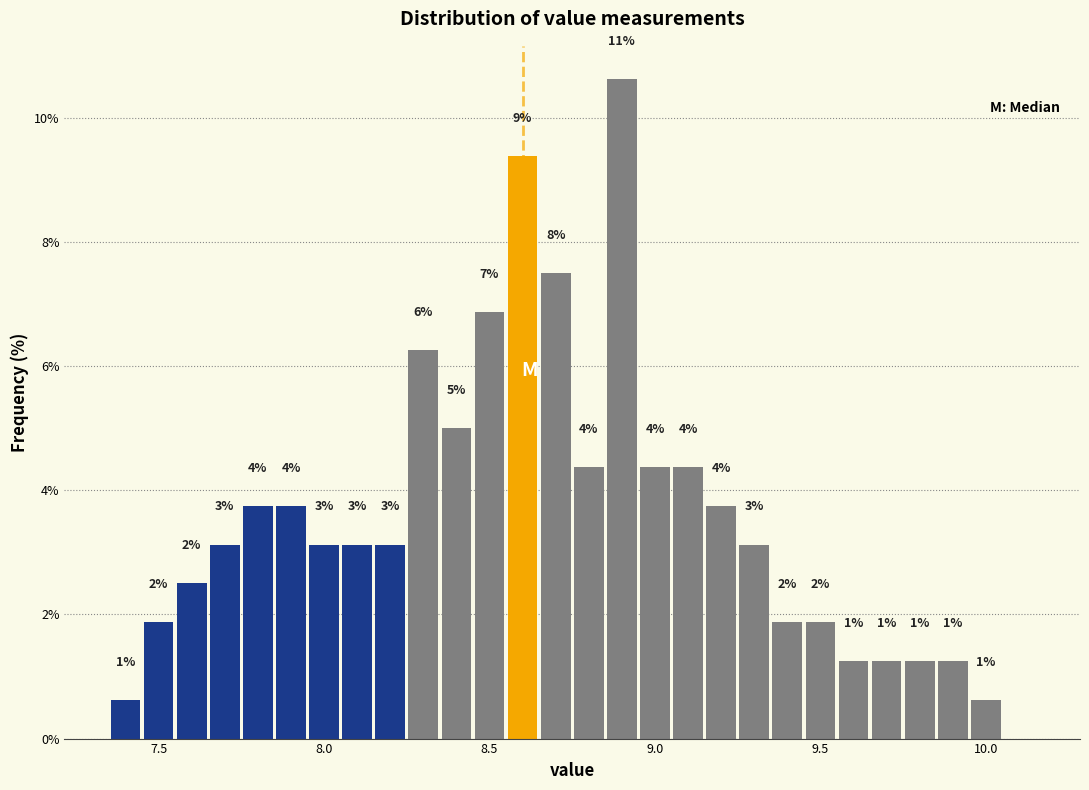

Around what value on the x-axis is the tallest bar? Give the approximate position of its centre, as read against the axis.

8.90